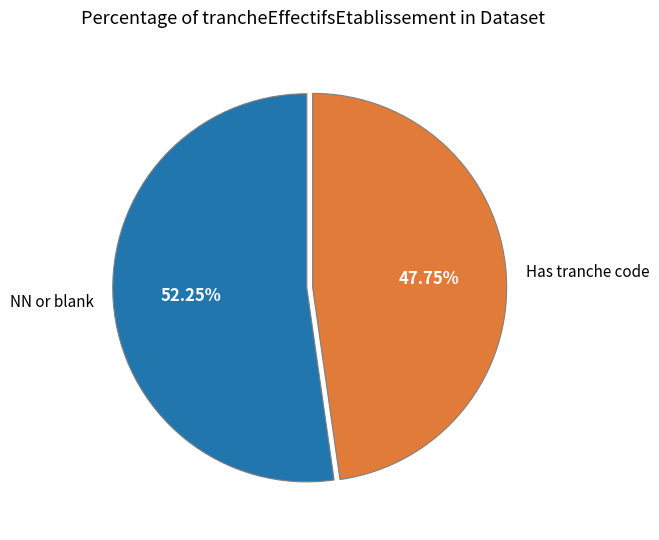

What is the ratio of the value at Has tranche code to the value at NN or blank?

0.9